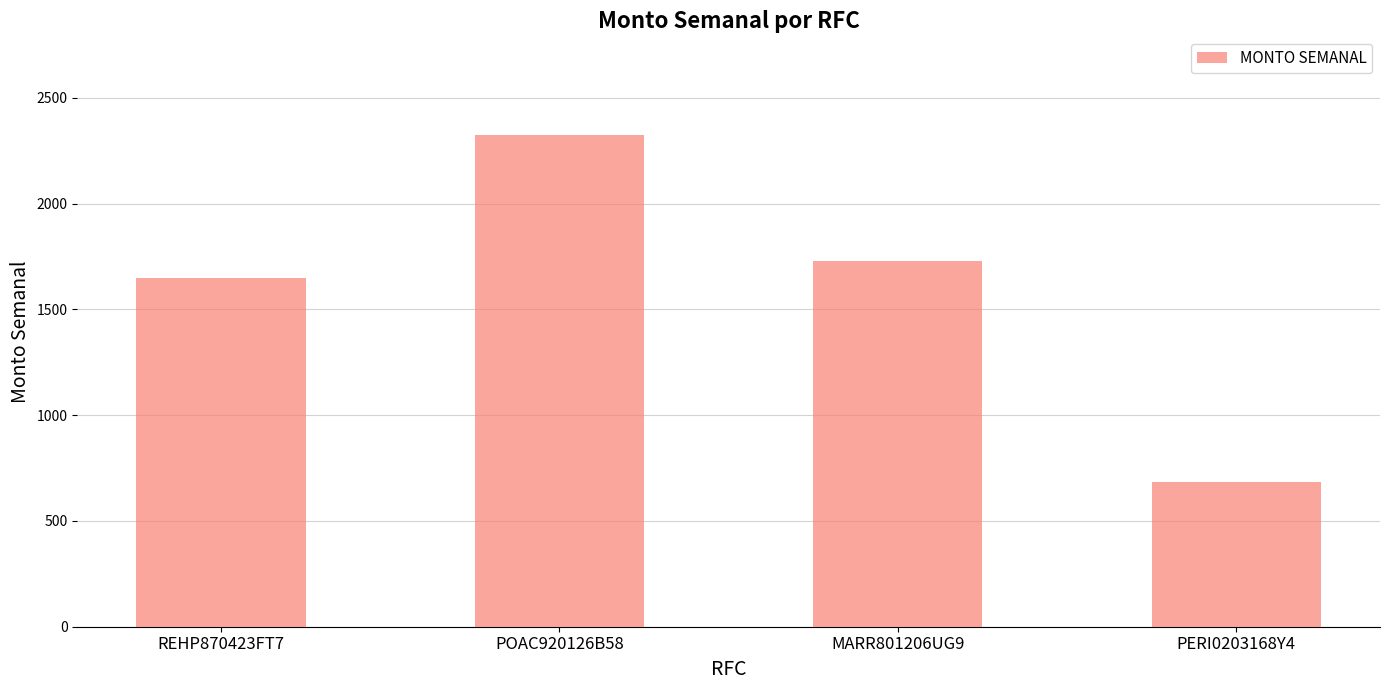

How many distinct data groups are displayed?

1